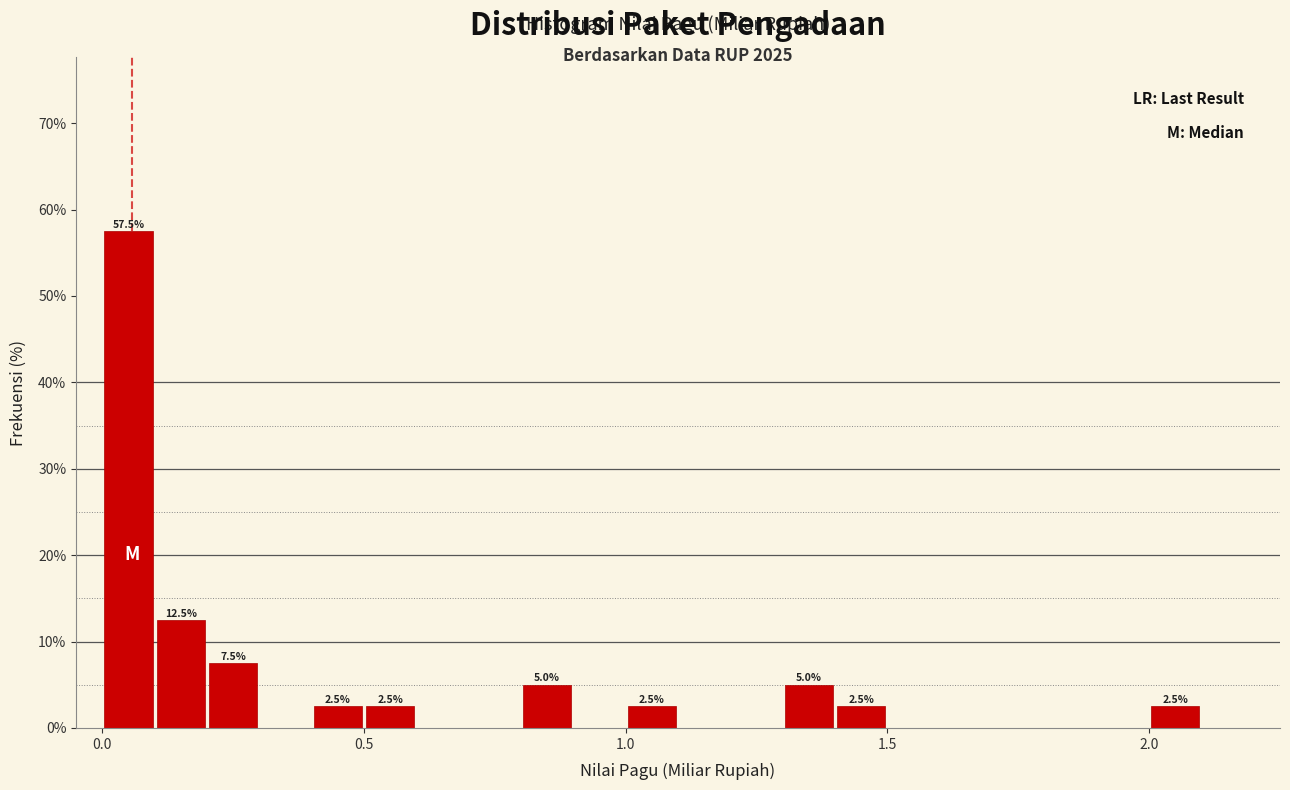

Read against the x-axis, roughly where is the centre of the tallest bar?

0.05